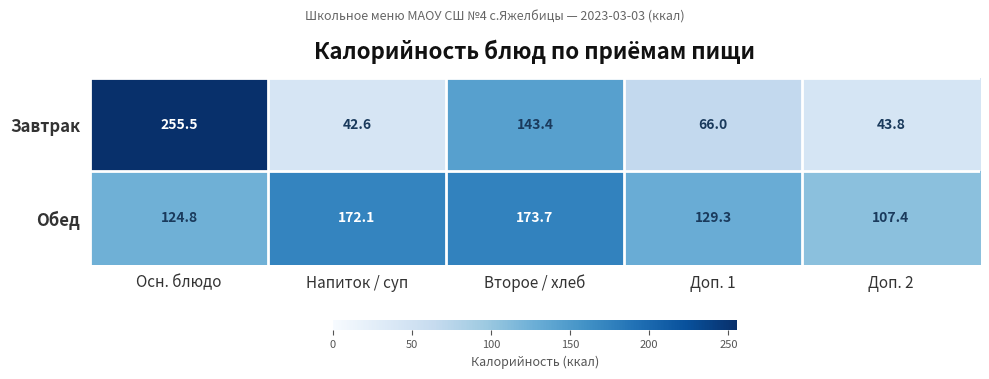

Rank the series at Доп. 2 from highest to lowest value.

Обед, Завтрак